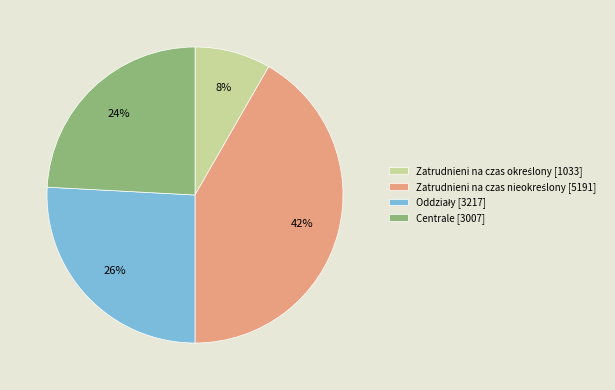

To the nearest percent, what is the average slice percentage?

25%